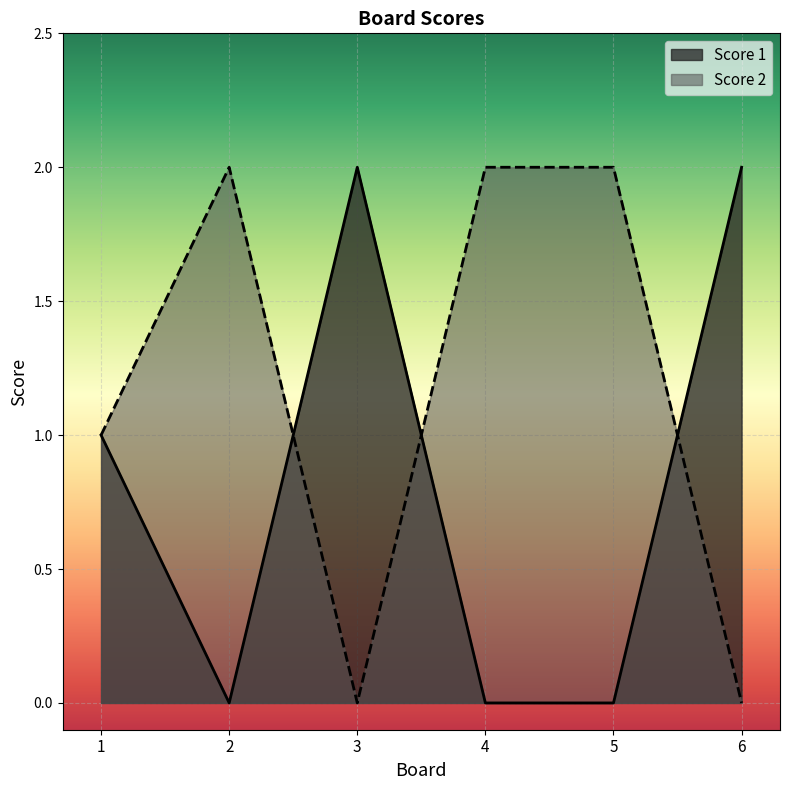

What is the sum of all Score 2 values?

7